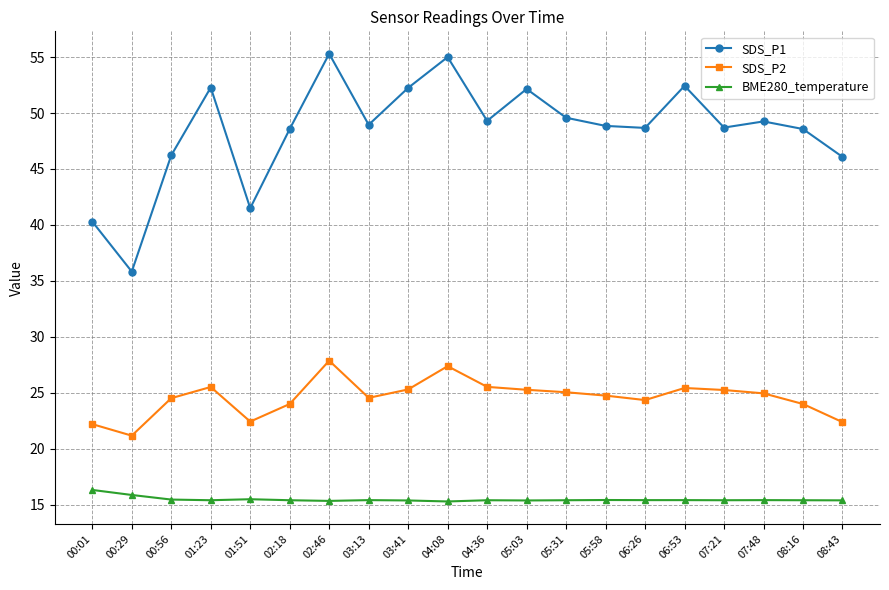

Rank the series by their maximum value, from highest to lowest.

SDS_P1, SDS_P2, BME280_temperature